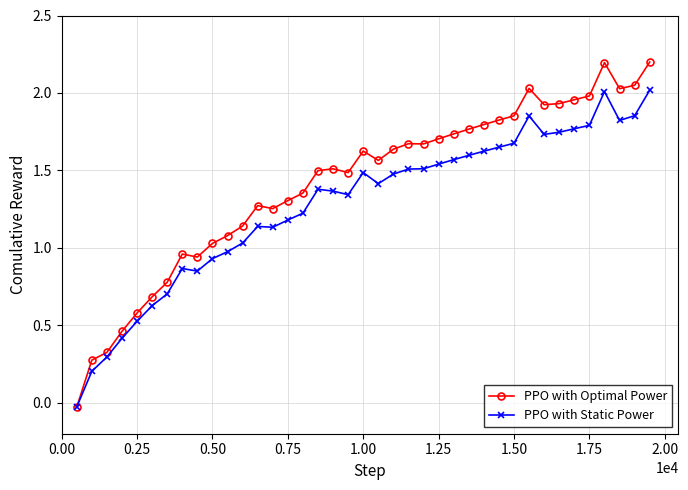

At how many categories does at least one series exceed 0?

38